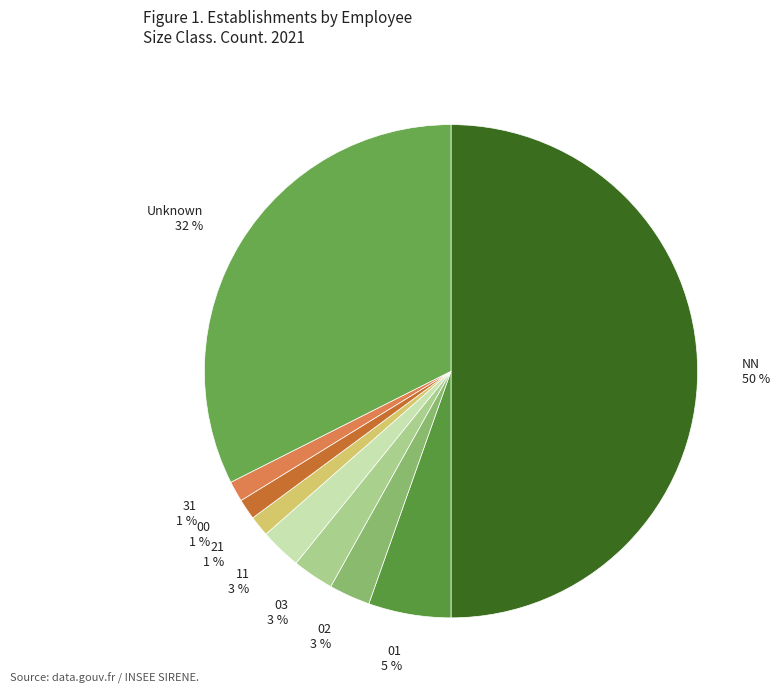

The 21 1 % slice represents 11% of the pie. True or false?

False